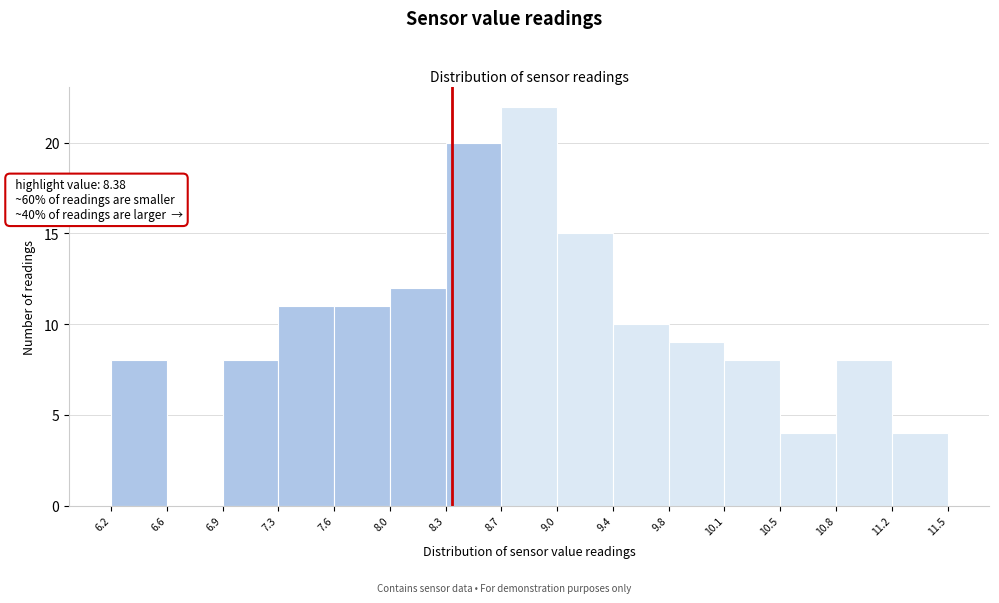

Which range on the x-axis has the tallest bar?

8.7 to 9.0